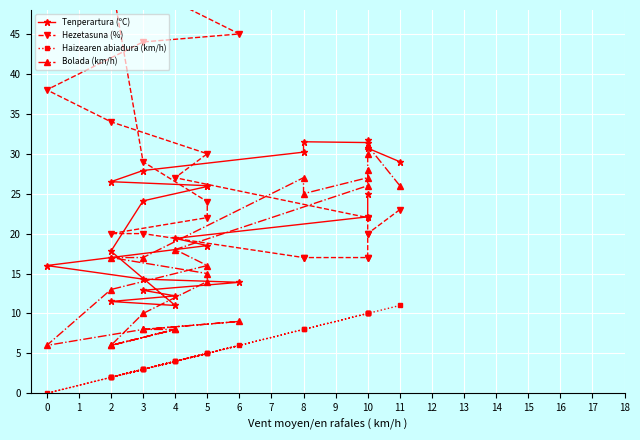

Which label corresponds to the largest value in the chart?

4